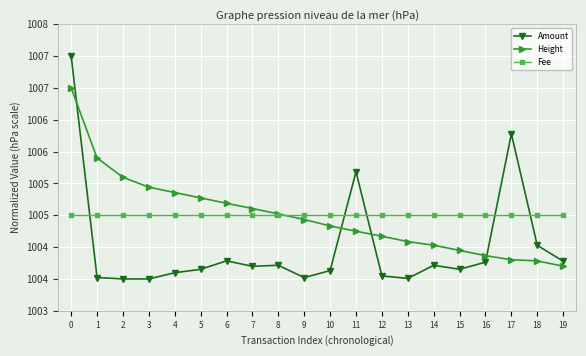

Which category has the lowest value across all series?

2